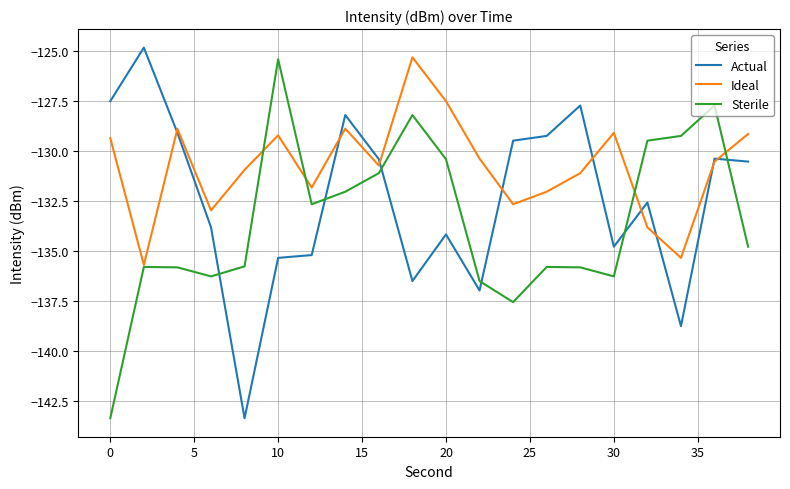

What is the difference between the maximum and minimum values in the Ideal series?

10.4